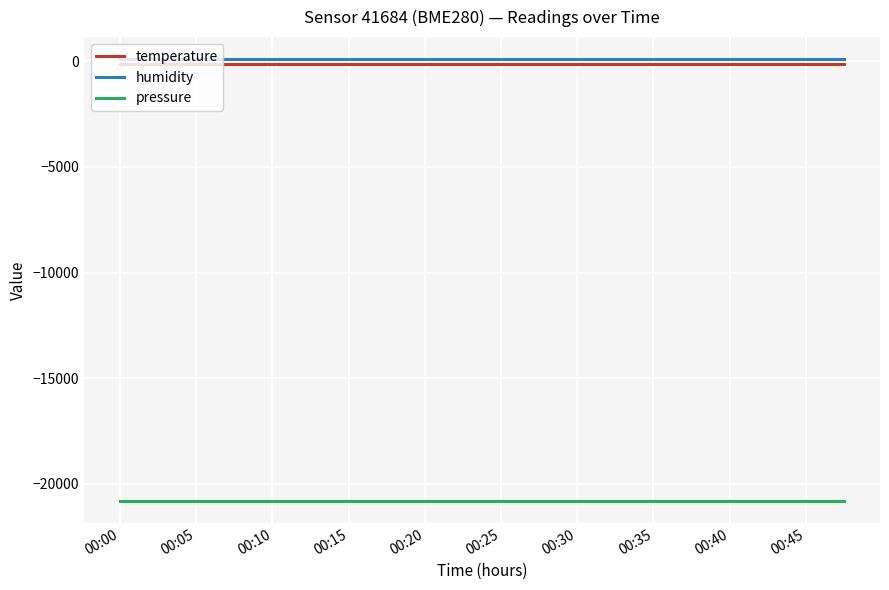

True or false: temperature and humidity intersect in this chart.

False